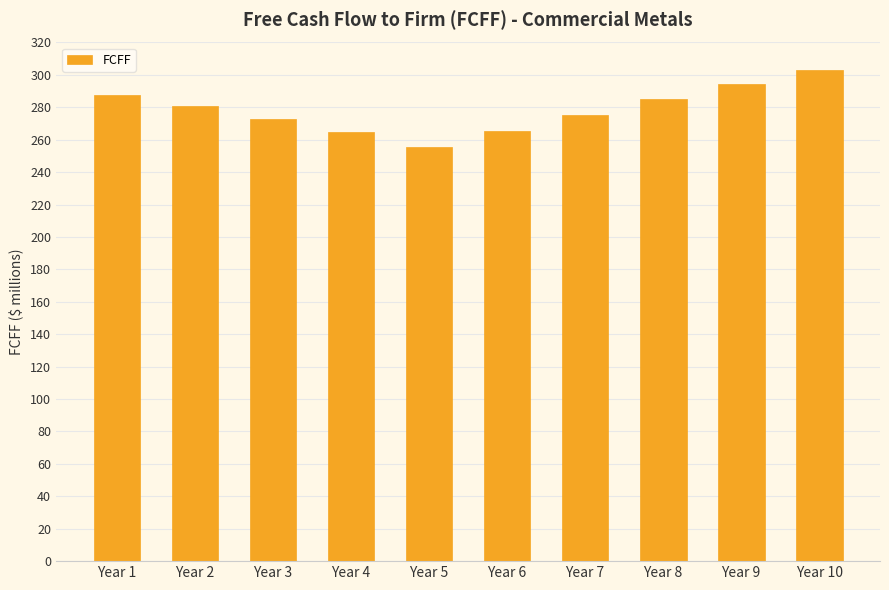

What is the difference between the second highest and minimum values?

39.1